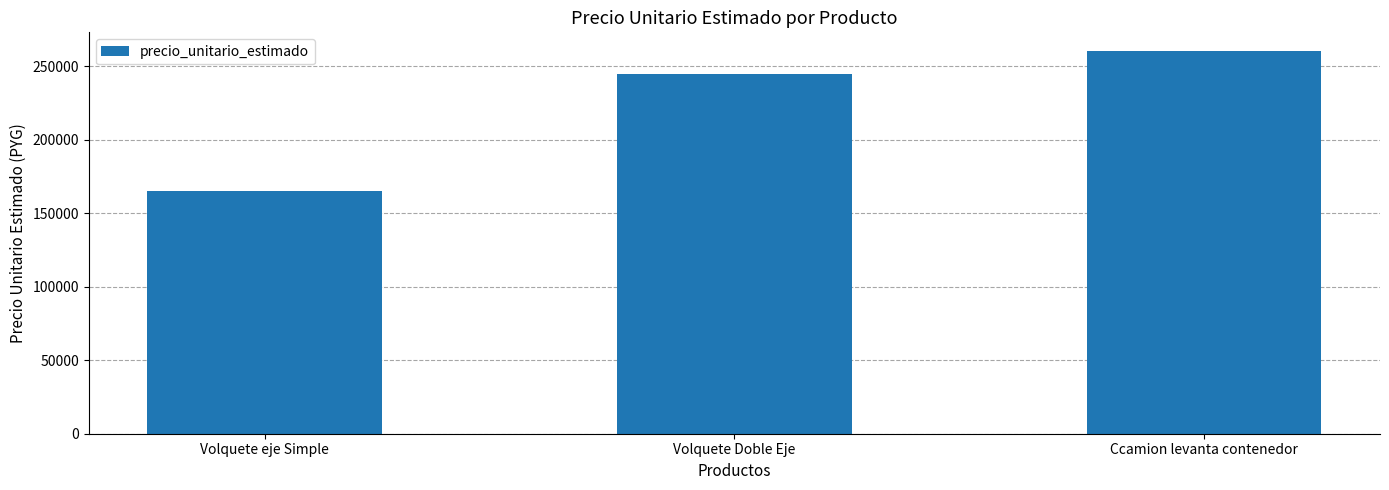

Does the chart contain stacked bars?

No